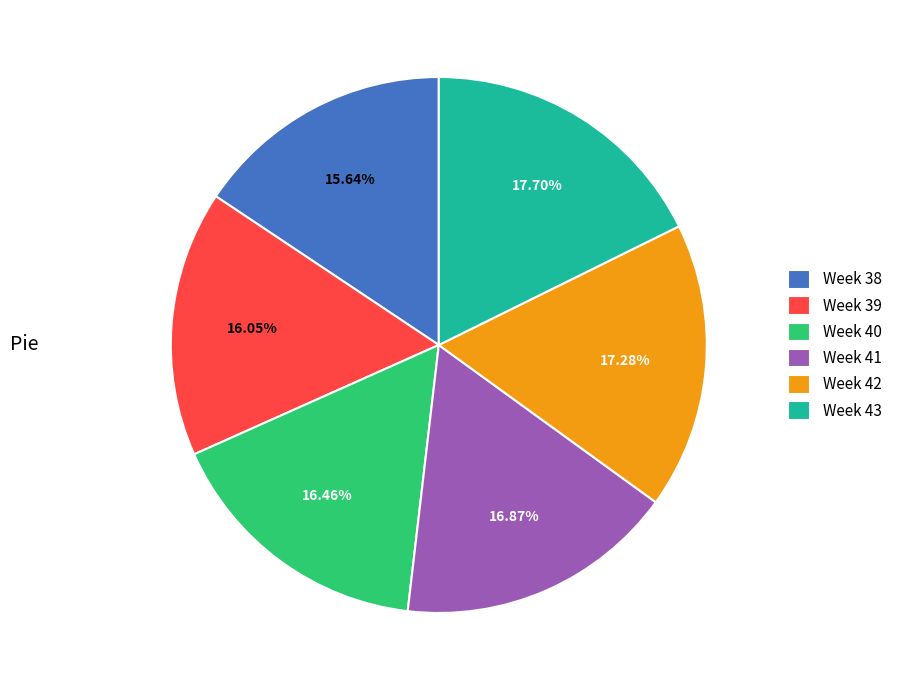

To the nearest percent, what portion does Week 43 represent?

18%